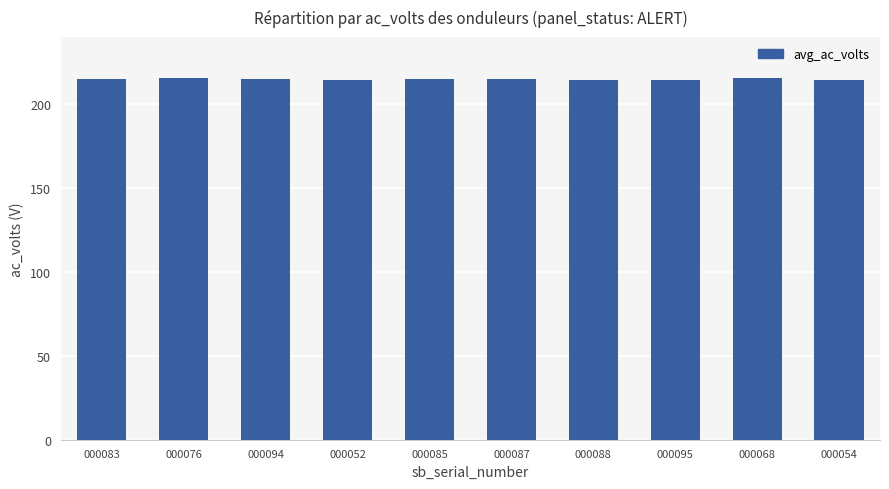

What is the label of the 9th bar from the left?

000068